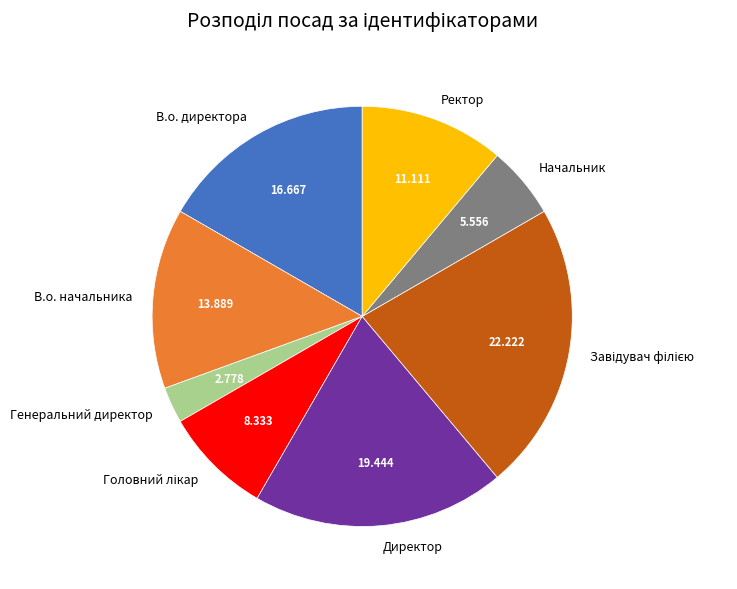

Is the sum of Начальник and Ректор greater than half?

No